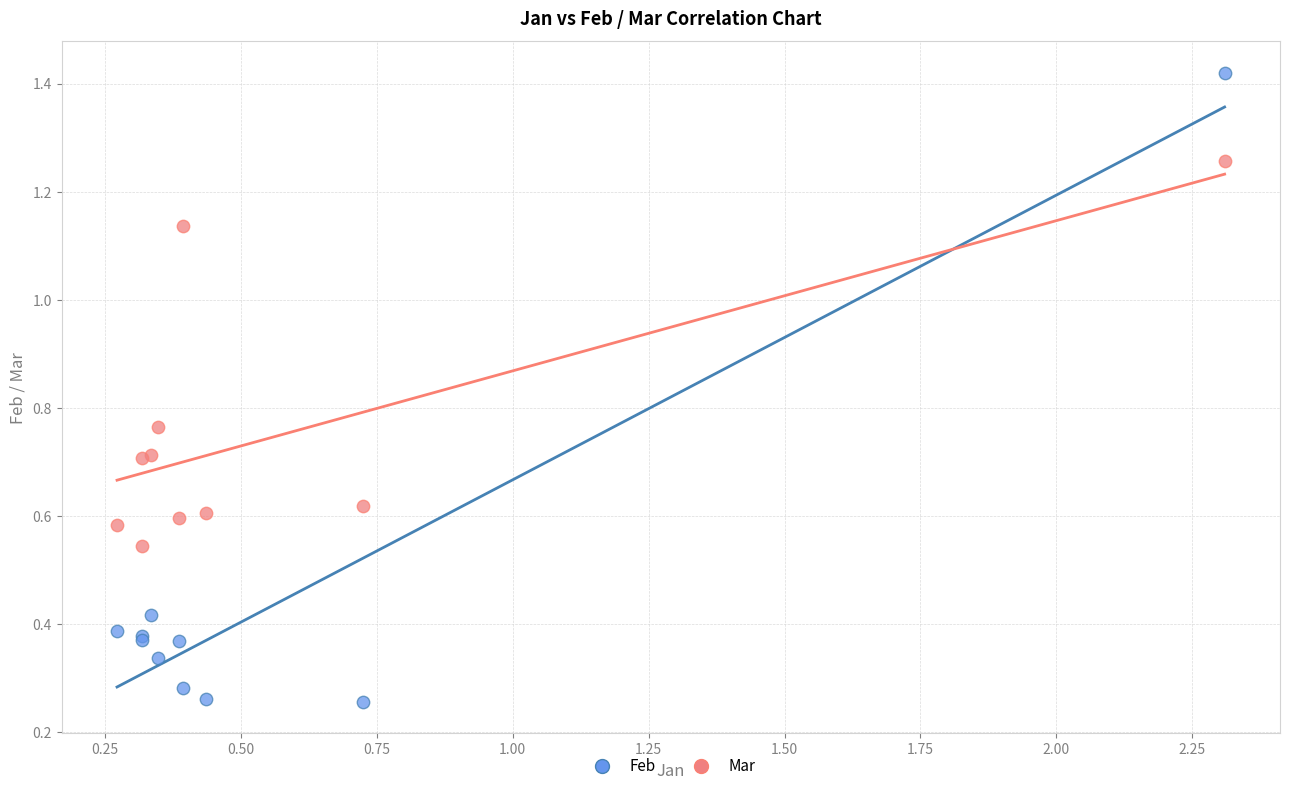

Which series has the largest Y range (max minus min)?

Feb